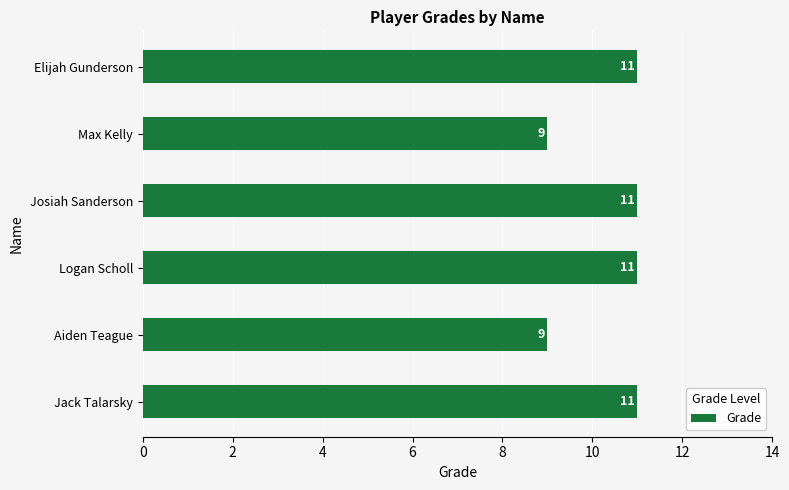

What is the minimum value shown in the chart?

9